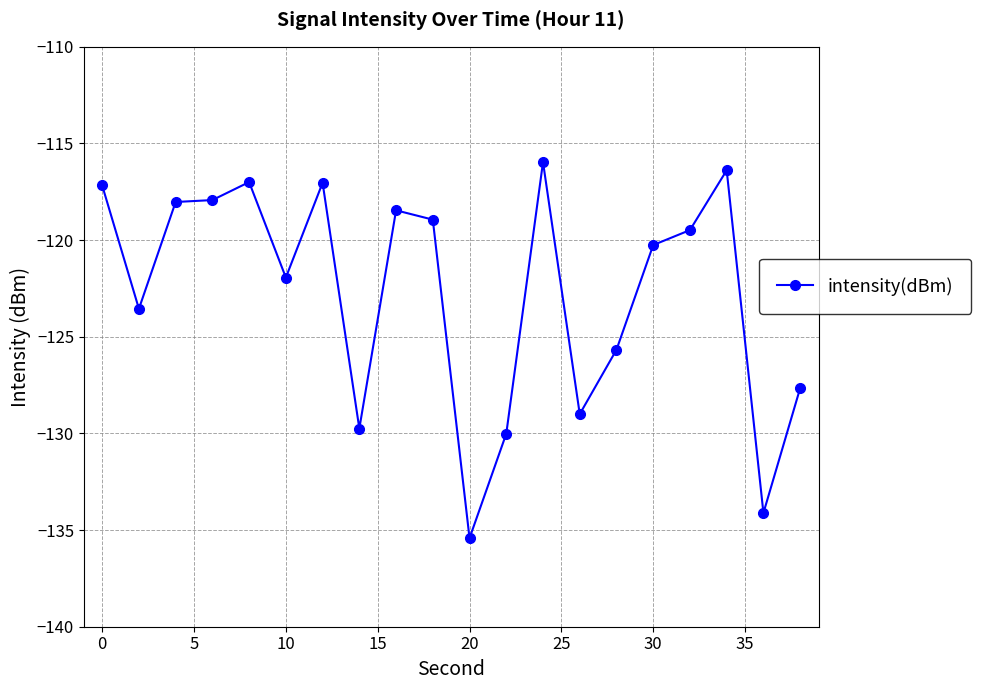

What is the difference between the maximum and minimum values?

19.5